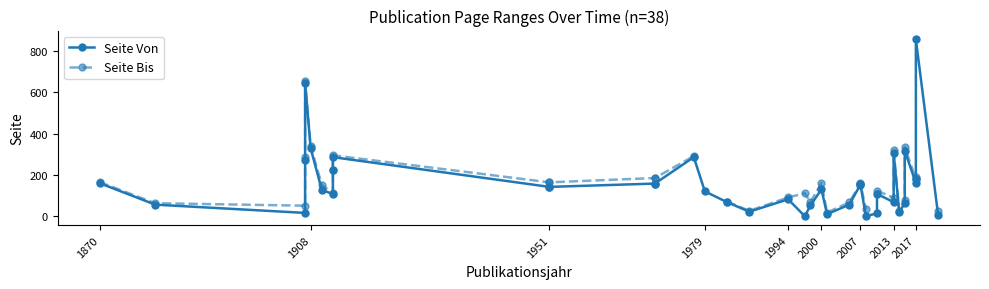

How many data points in Seite Bis are less than 162?

19